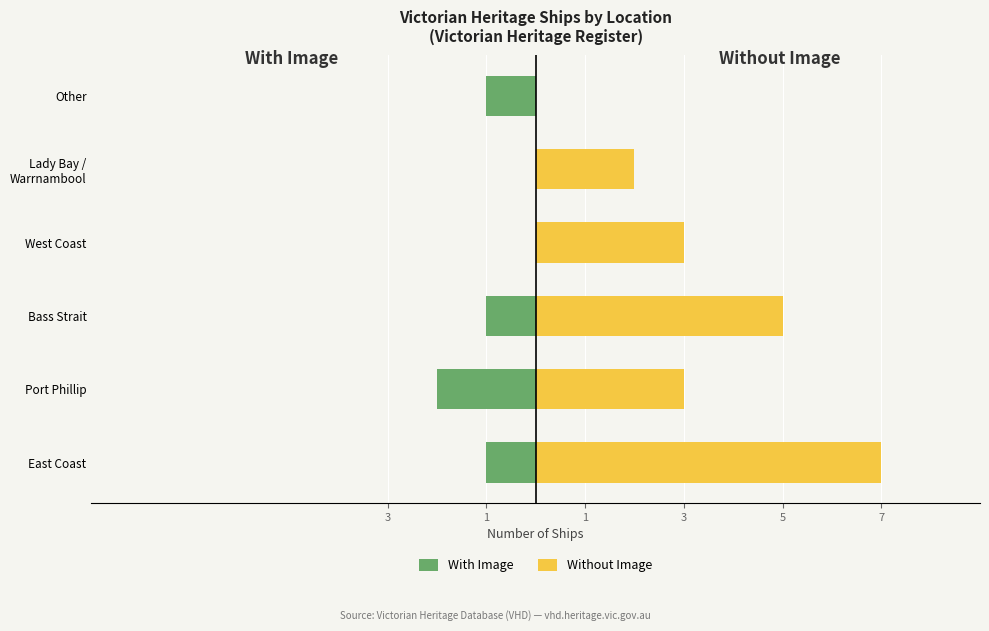

How many bars are there in total?

12